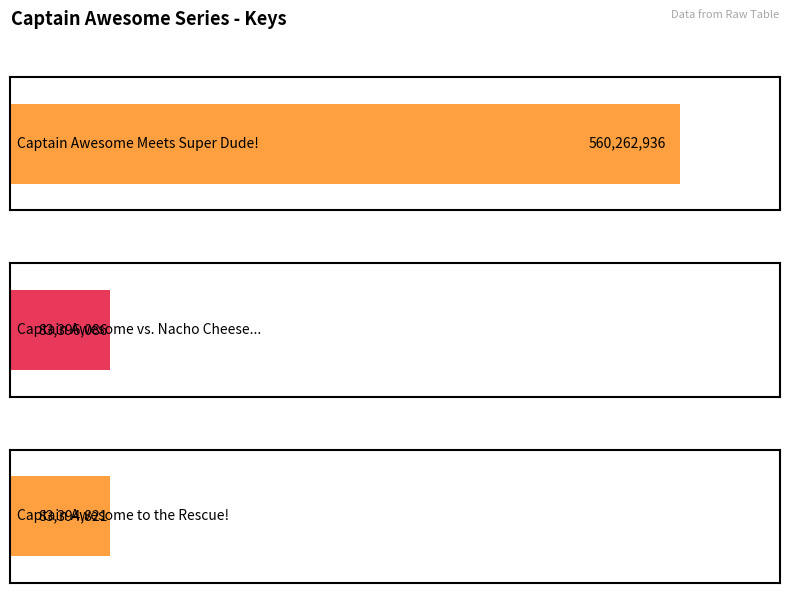

What is the sum of all values?

727053843